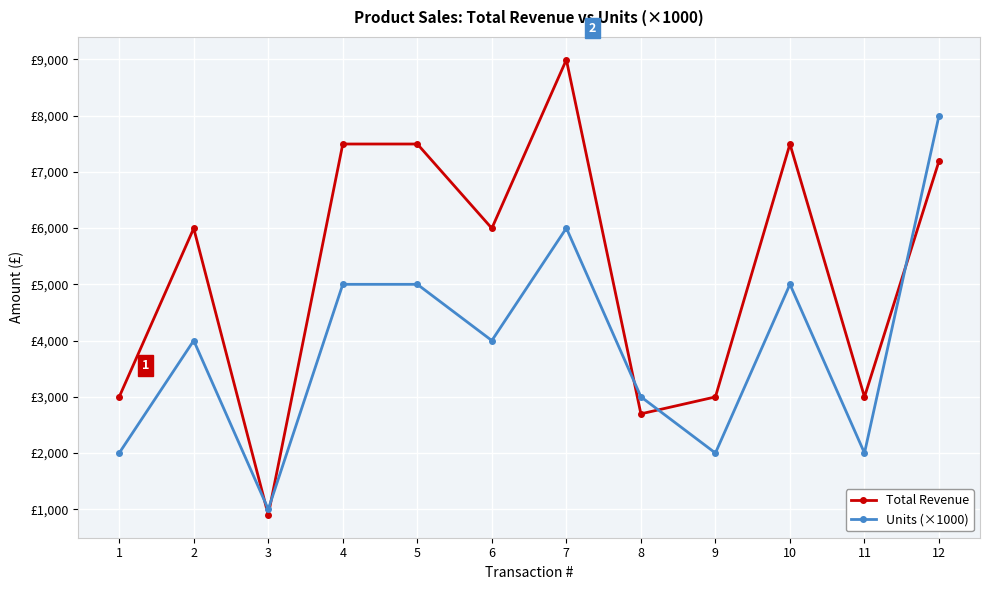

What are all the series names shown in the legend?

Total Revenue, Units (×1000)